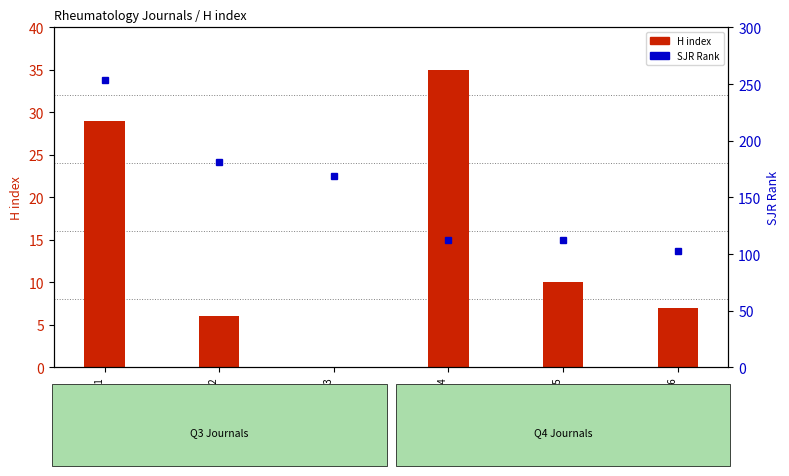

Which category has the lowest value in the SJR Rank series?

Journal 6